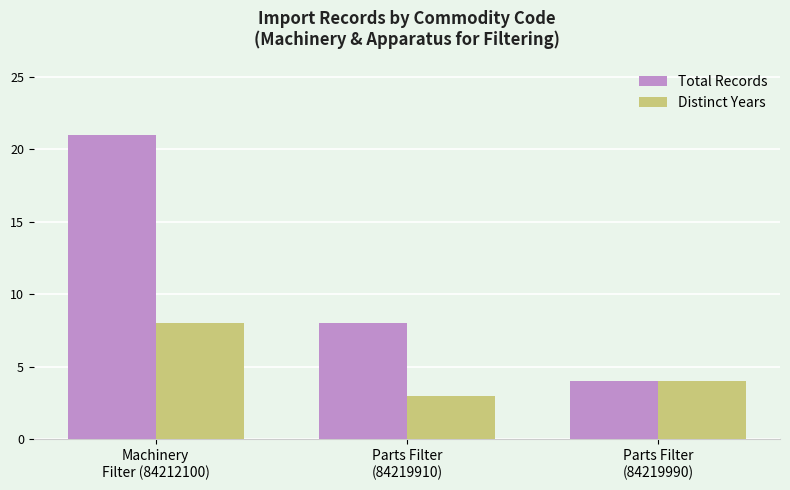

Is it true that Total Records equals 4 at Parts Filter
(84219990)?

True